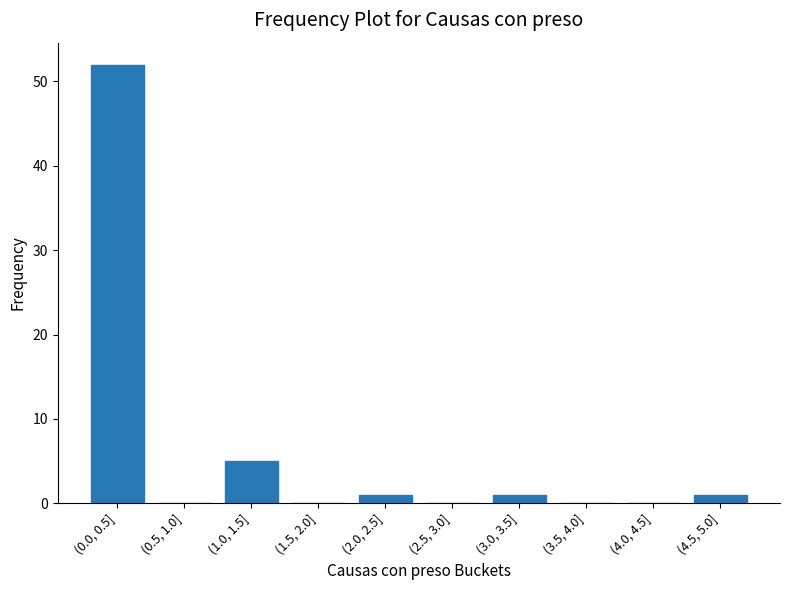

Reading left to right, transcribe all the data shown in this chart.

(0.0, 0.5]=52	(0.5, 1.0]=0	(1.0, 1.5]=5	(1.5, 2.0]=0	(2.0, 2.5]=1	(2.5, 3.0]=0	(3.0, 3.5]=1	(3.5, 4.0]=0	(4.0, 4.5]=0	(4.5, 5.0]=1